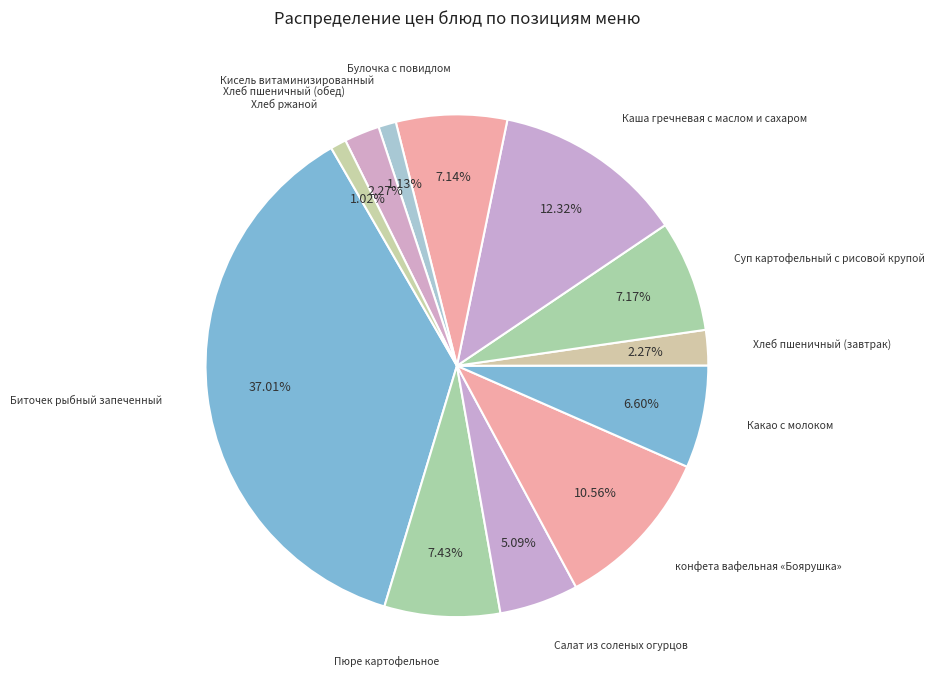

Does any single category account for the majority?

No